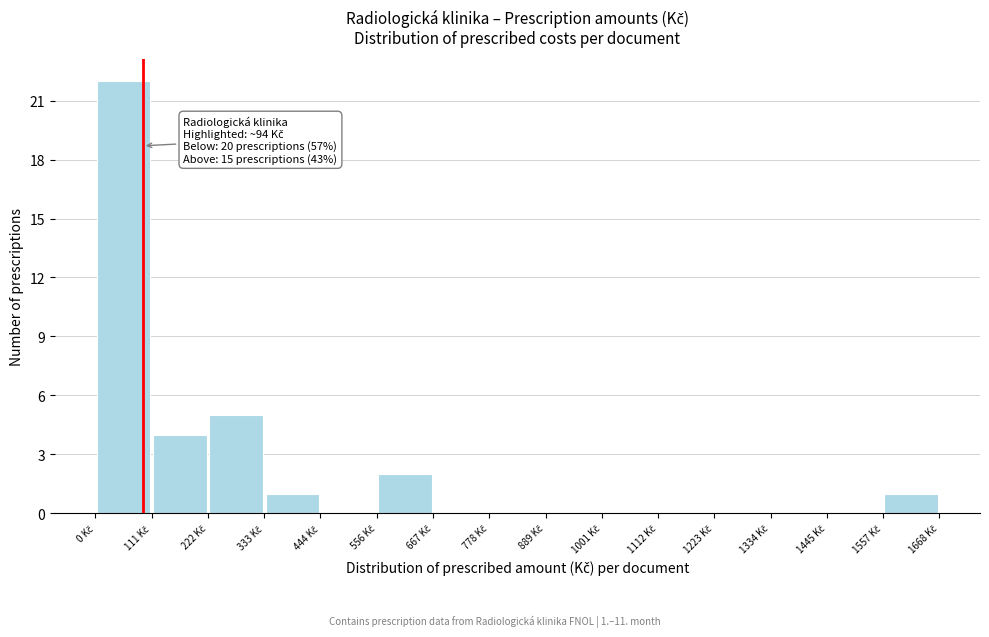

Which range on the x-axis has the tallest bar?

0 to 120